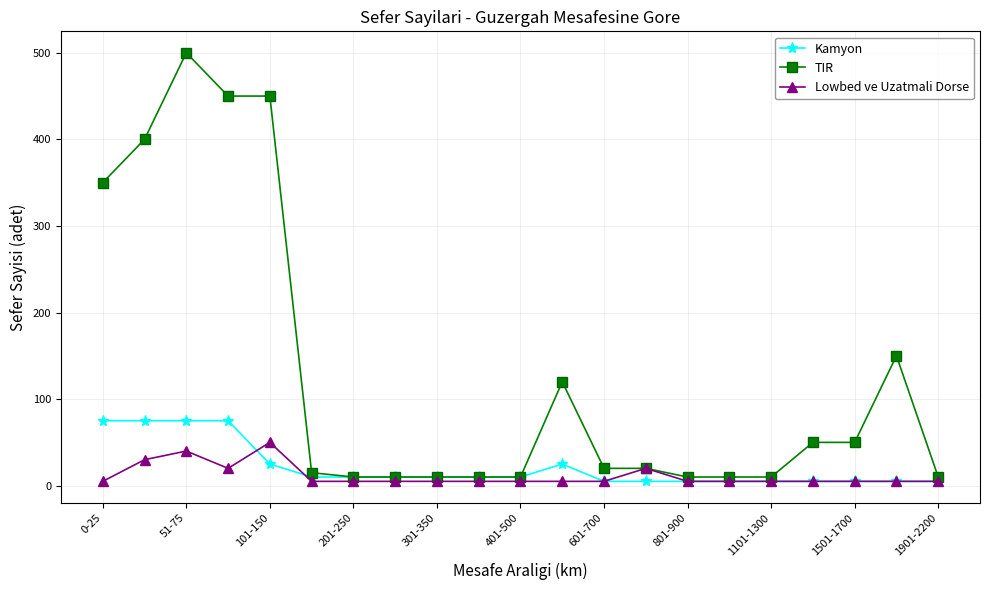

Which series has the largest total across all categories?

TIR